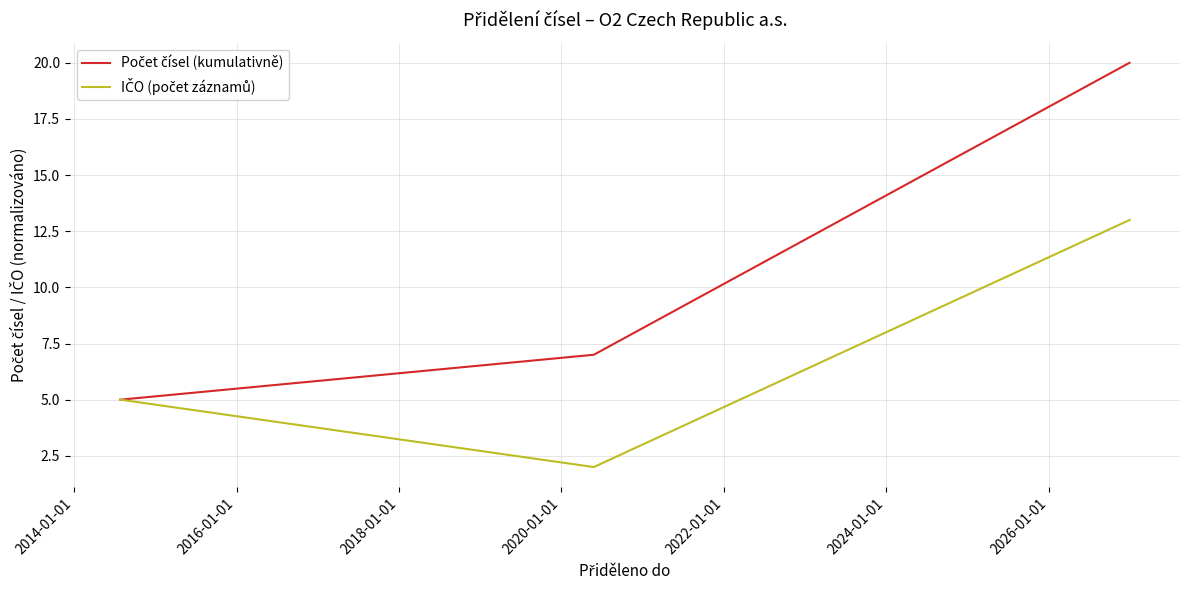

What is the maximum value shown in the chart?

20